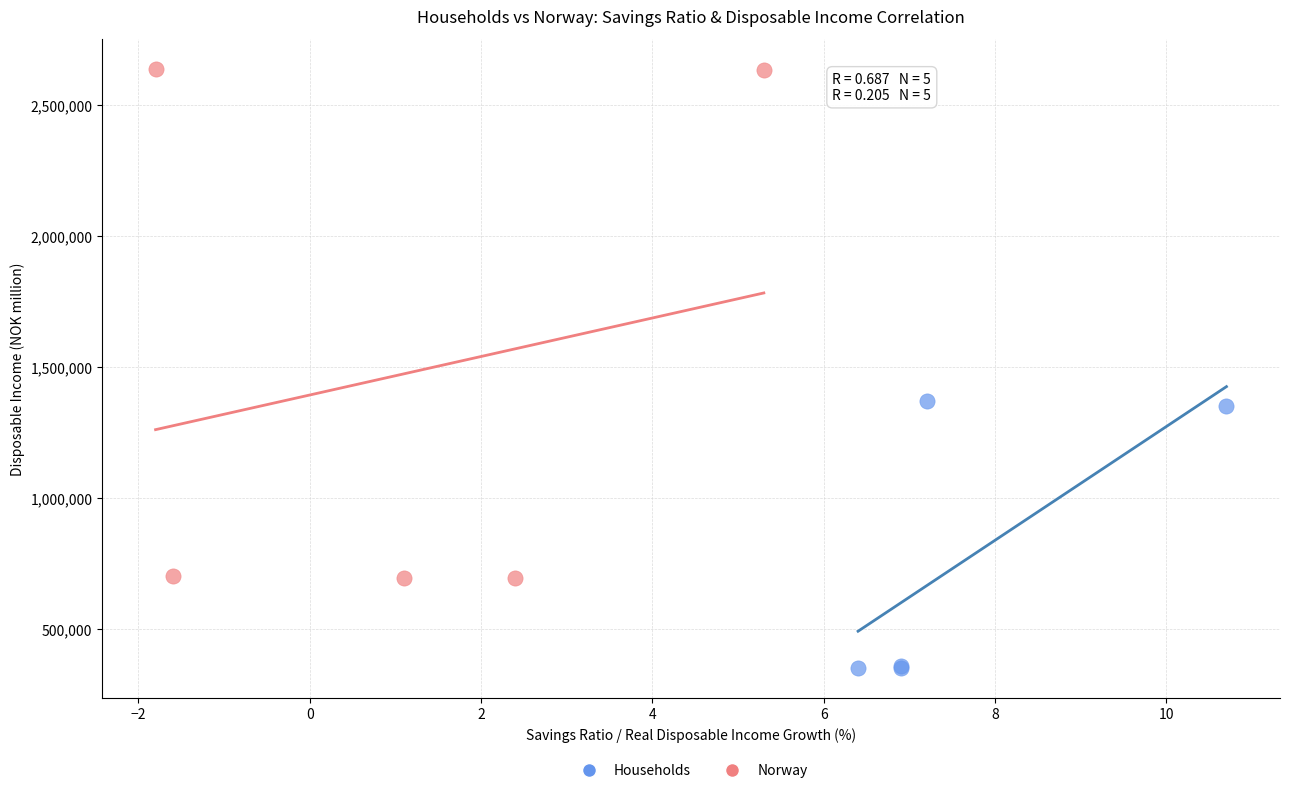

Which series reaches the maximum Y coordinate?

Norway